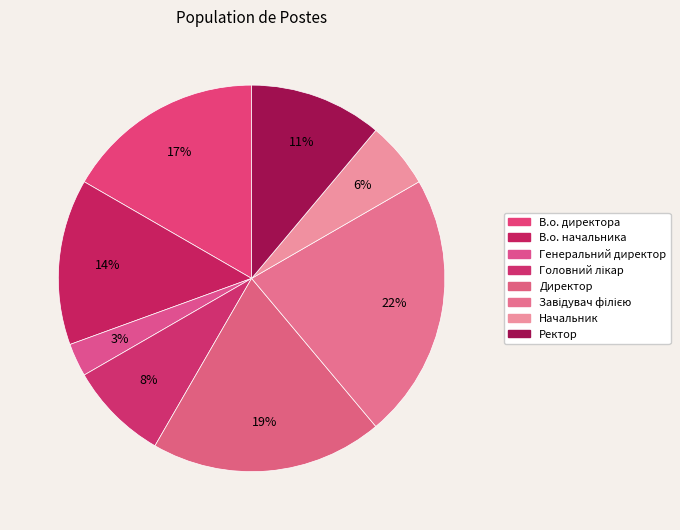

Which category has the smallest portion of the pie?

Генеральний директор